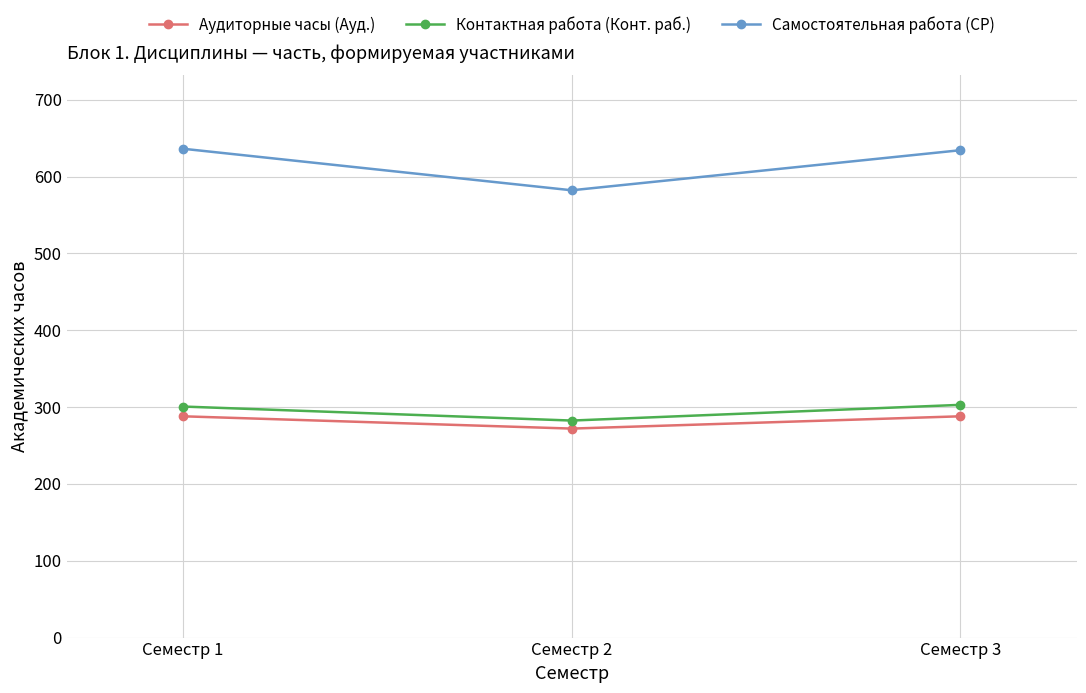

At how many categories does at least one series exceed 621?

2